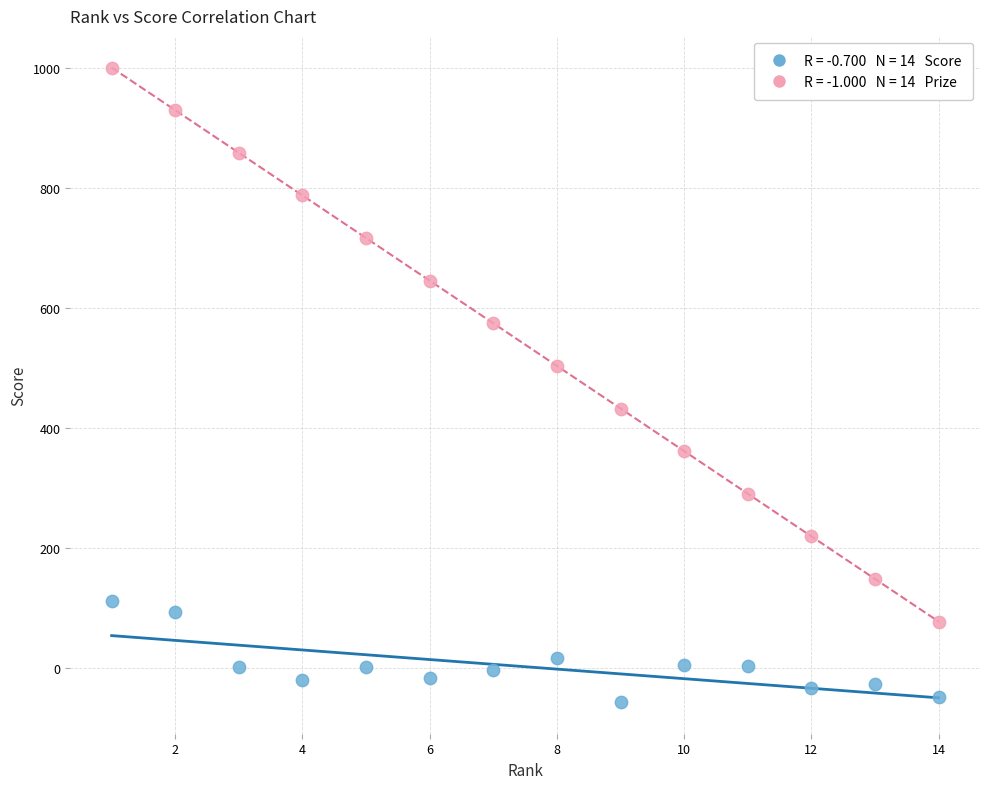

Across all data points, what is the range of Y values (max minus min)?

1057